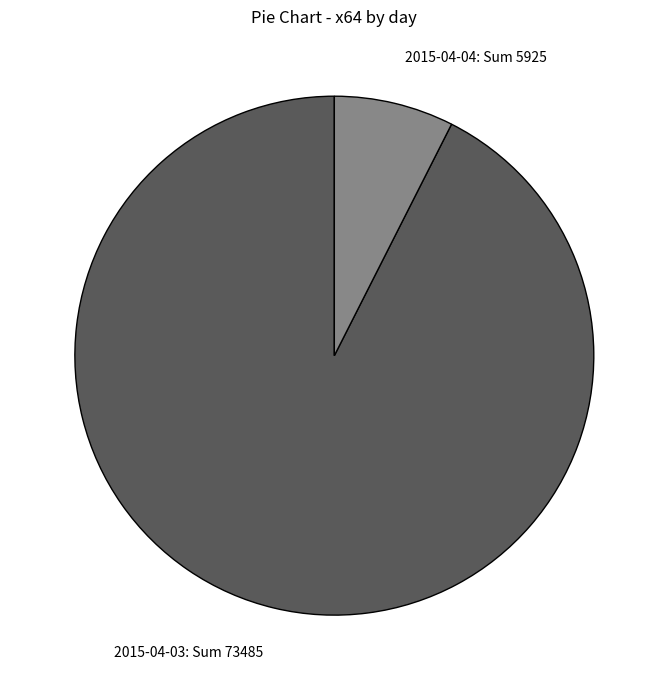

Do 2015-04-03: Sum 73485 and 2015-04-04: Sum 5925 together represent more than half of the pie?

Yes